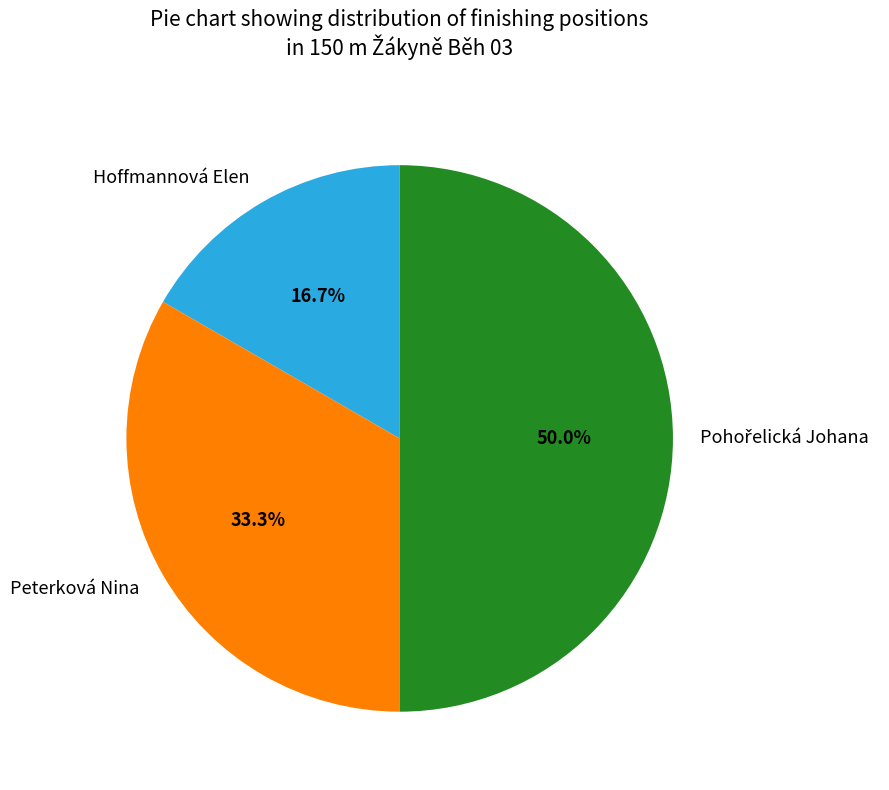

To the nearest percent, what is the difference between the largest and smallest slice percentages?

33%